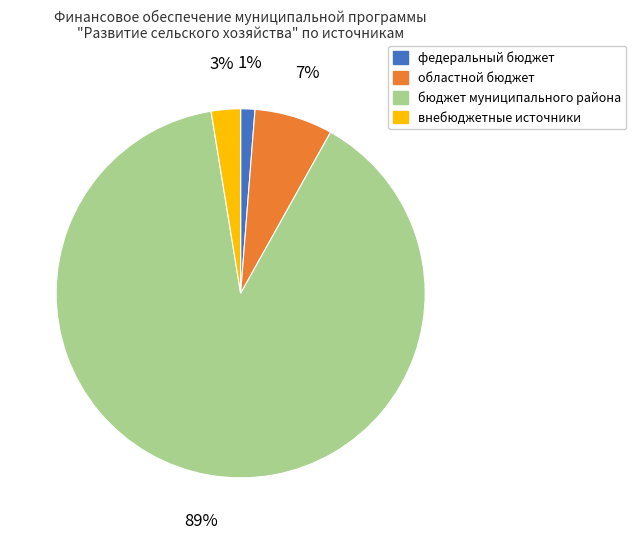

Does внебюджетные источники represent more than half of the total?

No